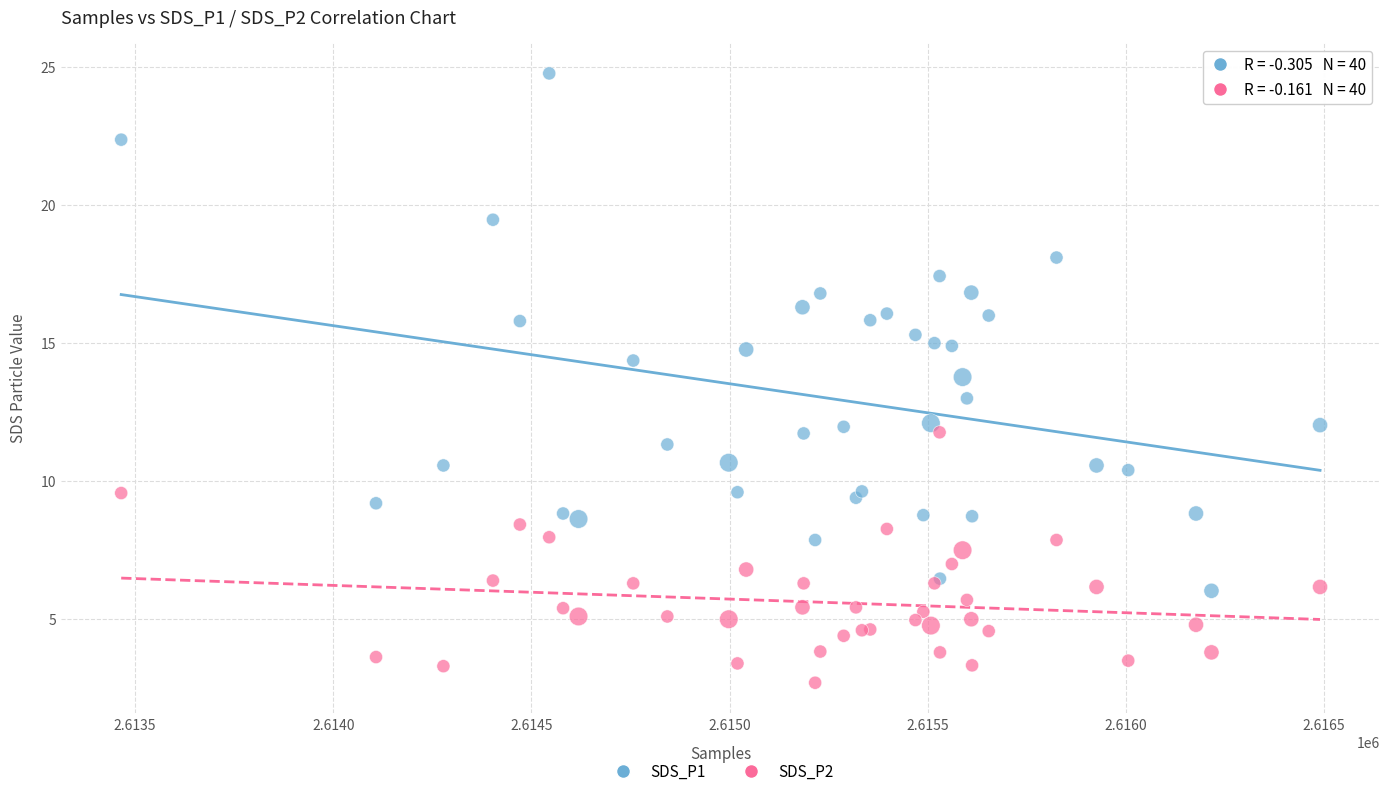

Which series has the largest Y range (max minus min)?

SDS_P1